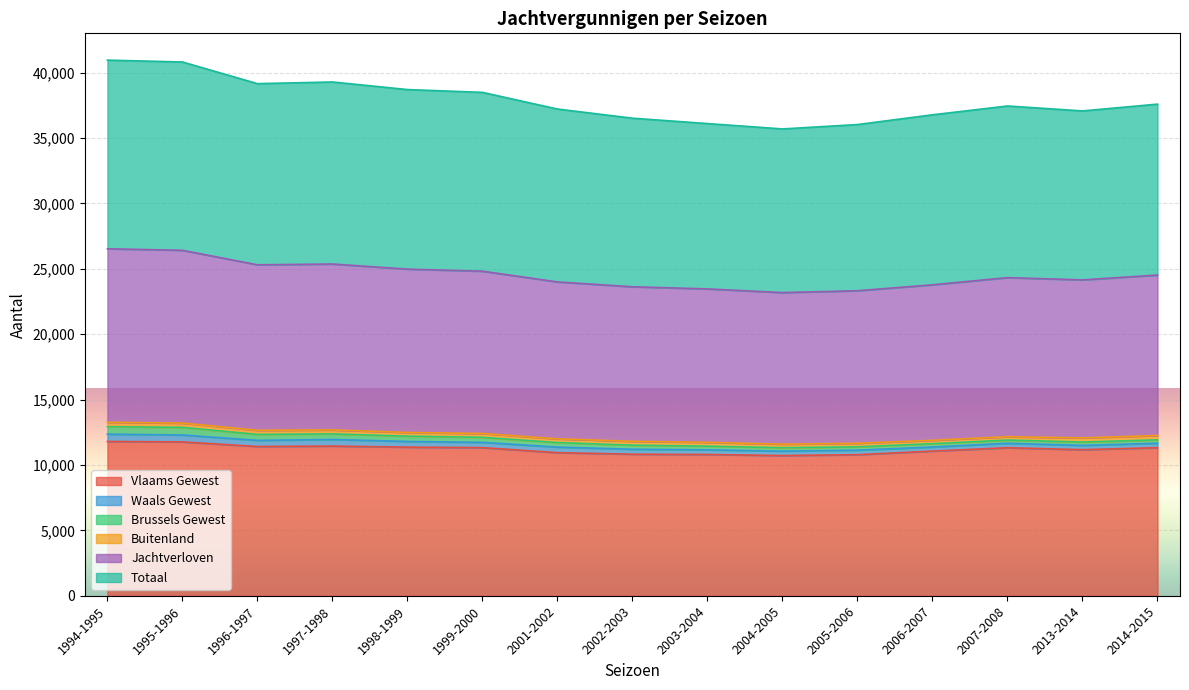

What is the difference between the maximum and second lowest values in the Totaal series?

4925